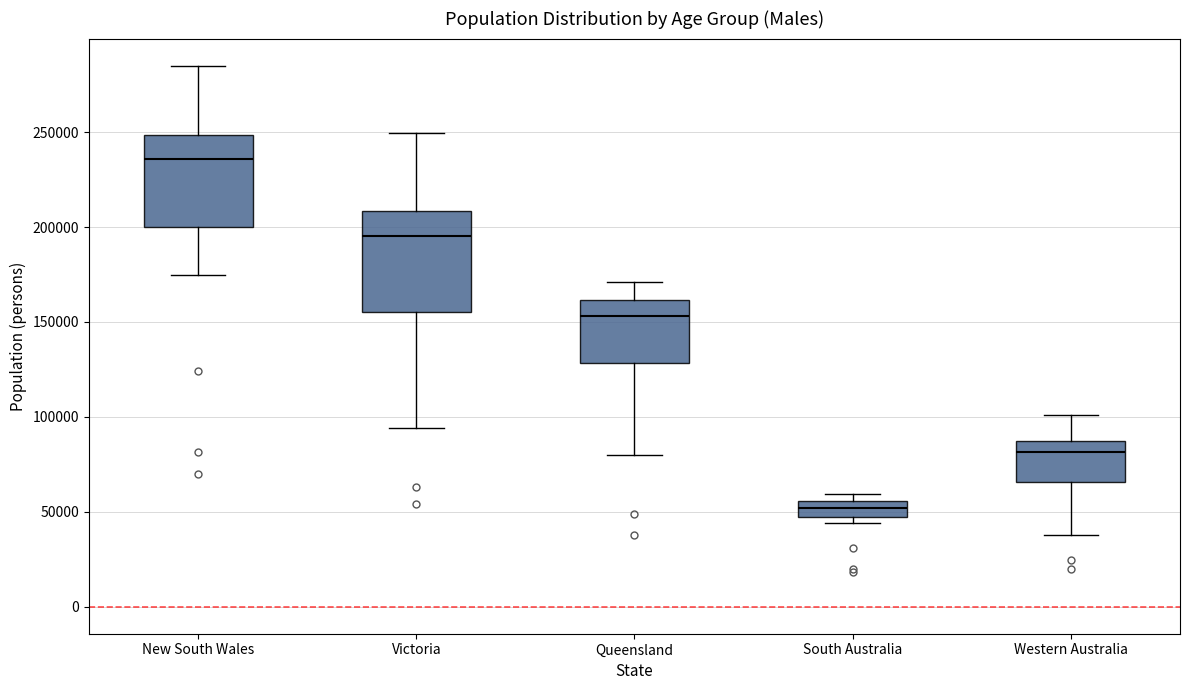

Reading left to right, transcribe this box plot: for each box, give where its median line is, the range the box spans, and where its two whiskers end, as read against the y-axis. The values are not printed on the chart, so give them approximately, as read against the axis.

New South Wales: median 235000, box 200000 to 250000, whiskers 175000 to 285000
Victoria: median 195000, box 155000 to 210000, whiskers 95000 to 250000
Queensland: median 155000, box 130000 to 160000, whiskers 80000 to 170000
South Australia: median 50000, box 45000 to 55000, whiskers 45000 (just below the box's lower edge) to 60000
Western Australia: median 80000, box 65000 to 85000, whiskers 40000 to 100000